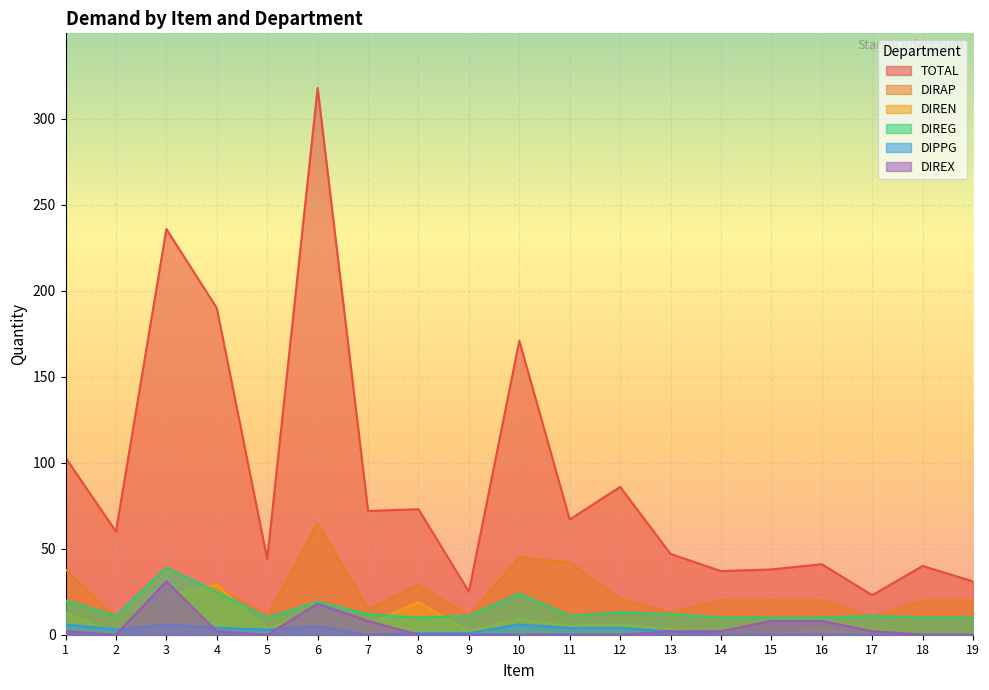

At 17, list the series in order from smallest to largest.

DIREN, DIPPG, DIREX, DIRAP, DIREG, TOTAL